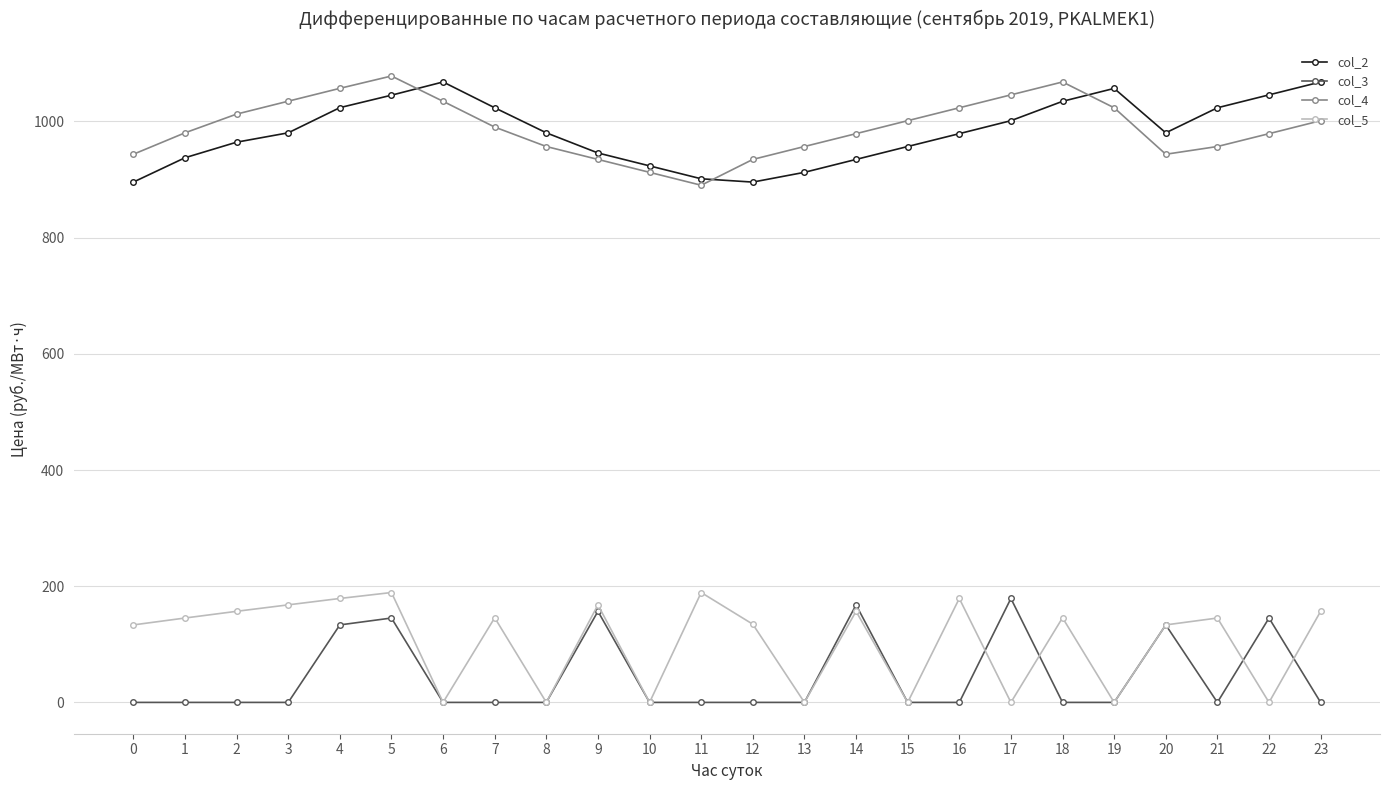

True or false: col_4 and col_5 intersect in this chart.

False